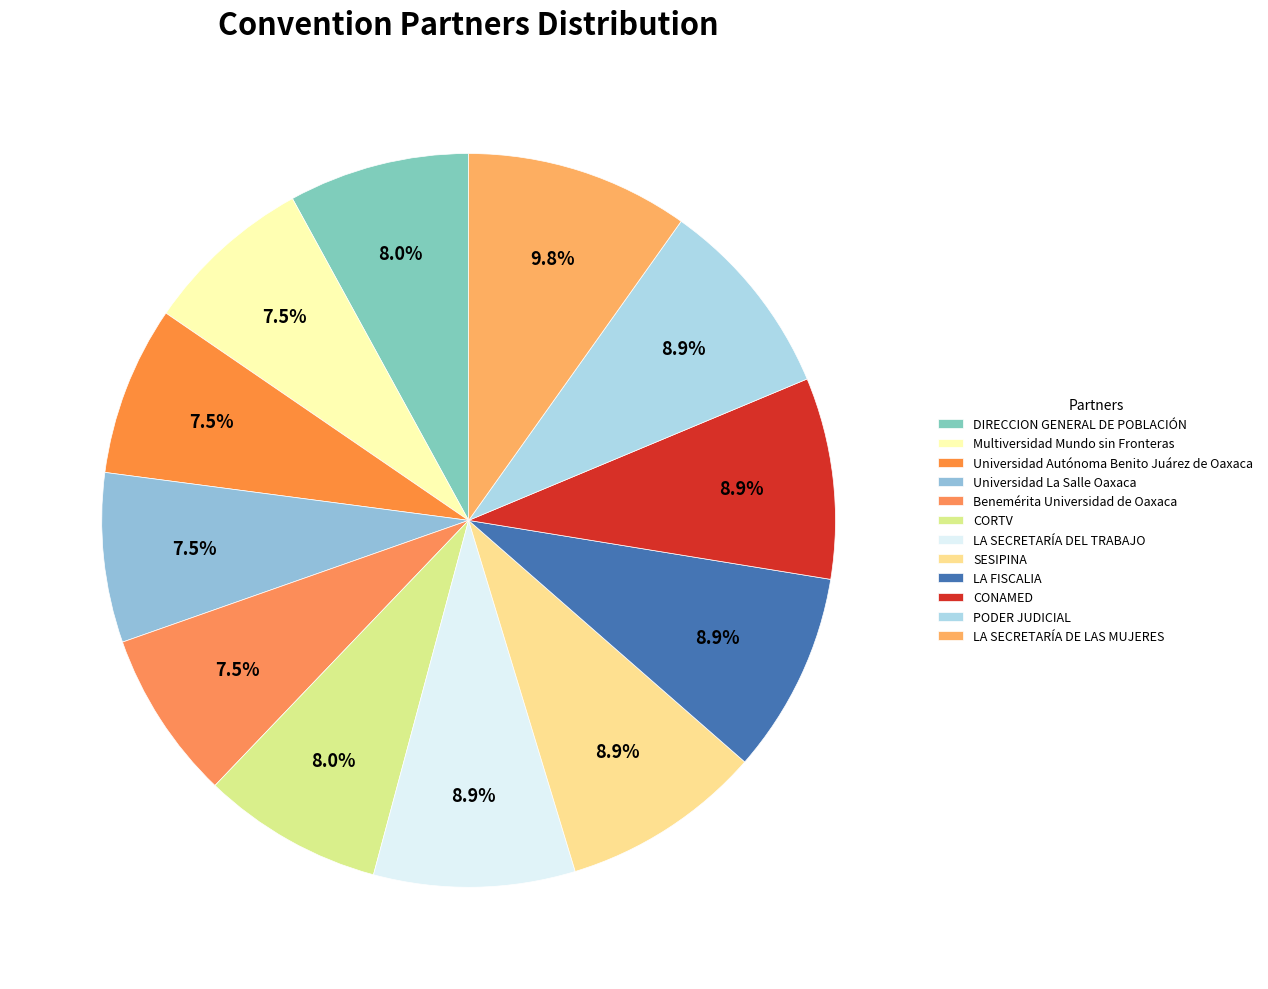

True or false: CORTV accounts for 20% of the total.

False